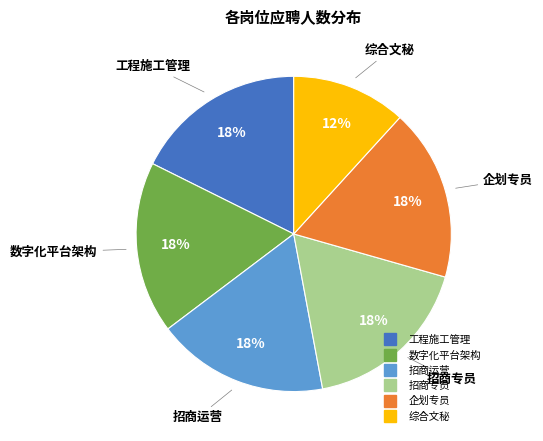

How many segments does this pie chart have?

6